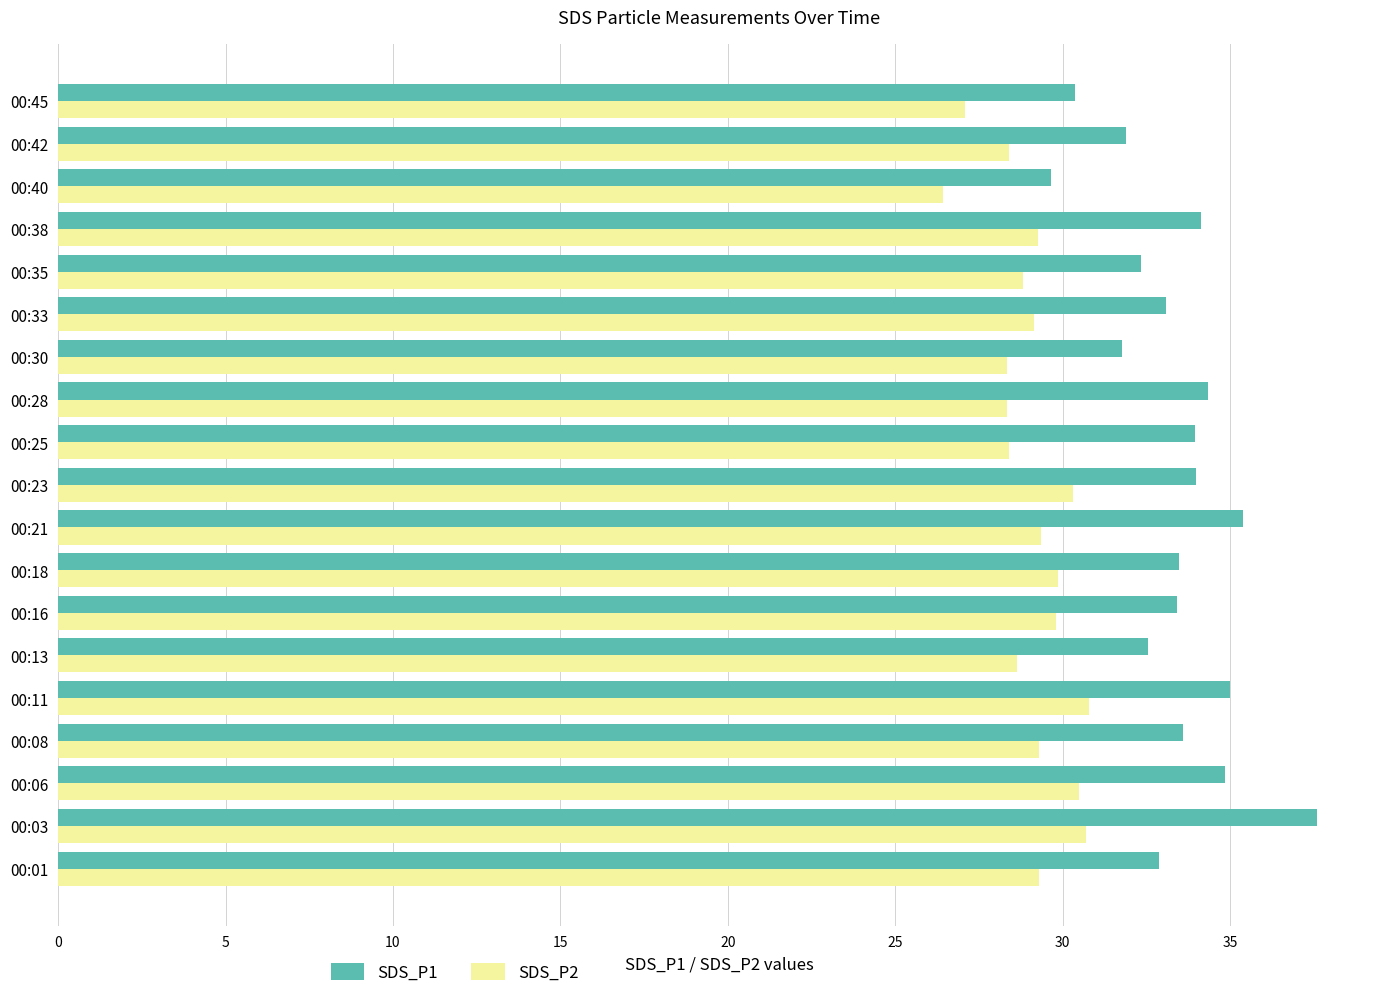

What is the difference between the second highest and second lowest values in the SDS_P2 series?

3.6